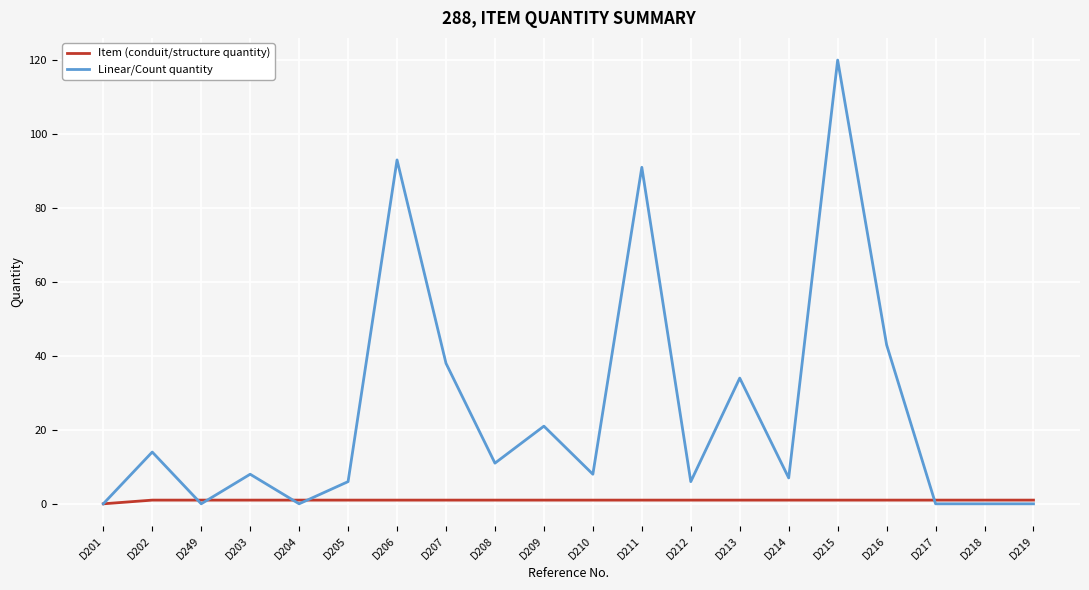

Which category has the highest value across all series?

D215